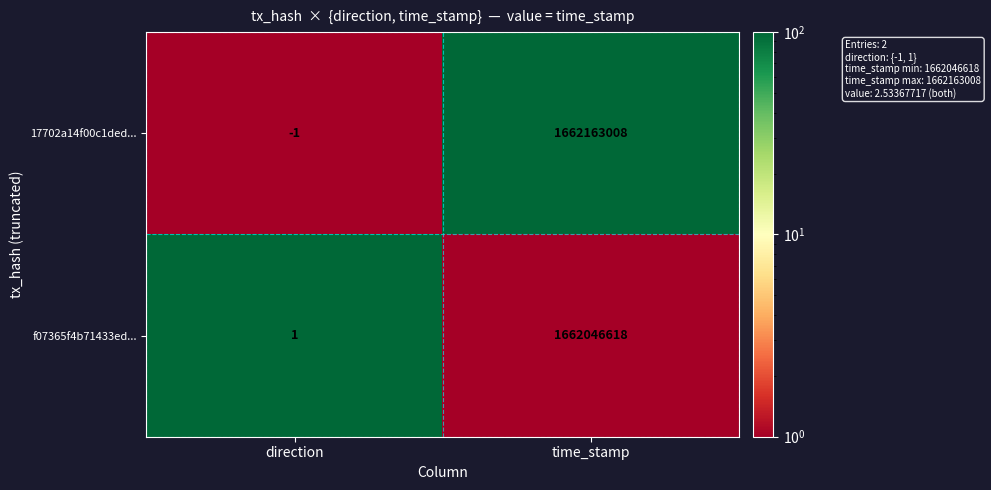

Which category has the lowest value across all series?

direction